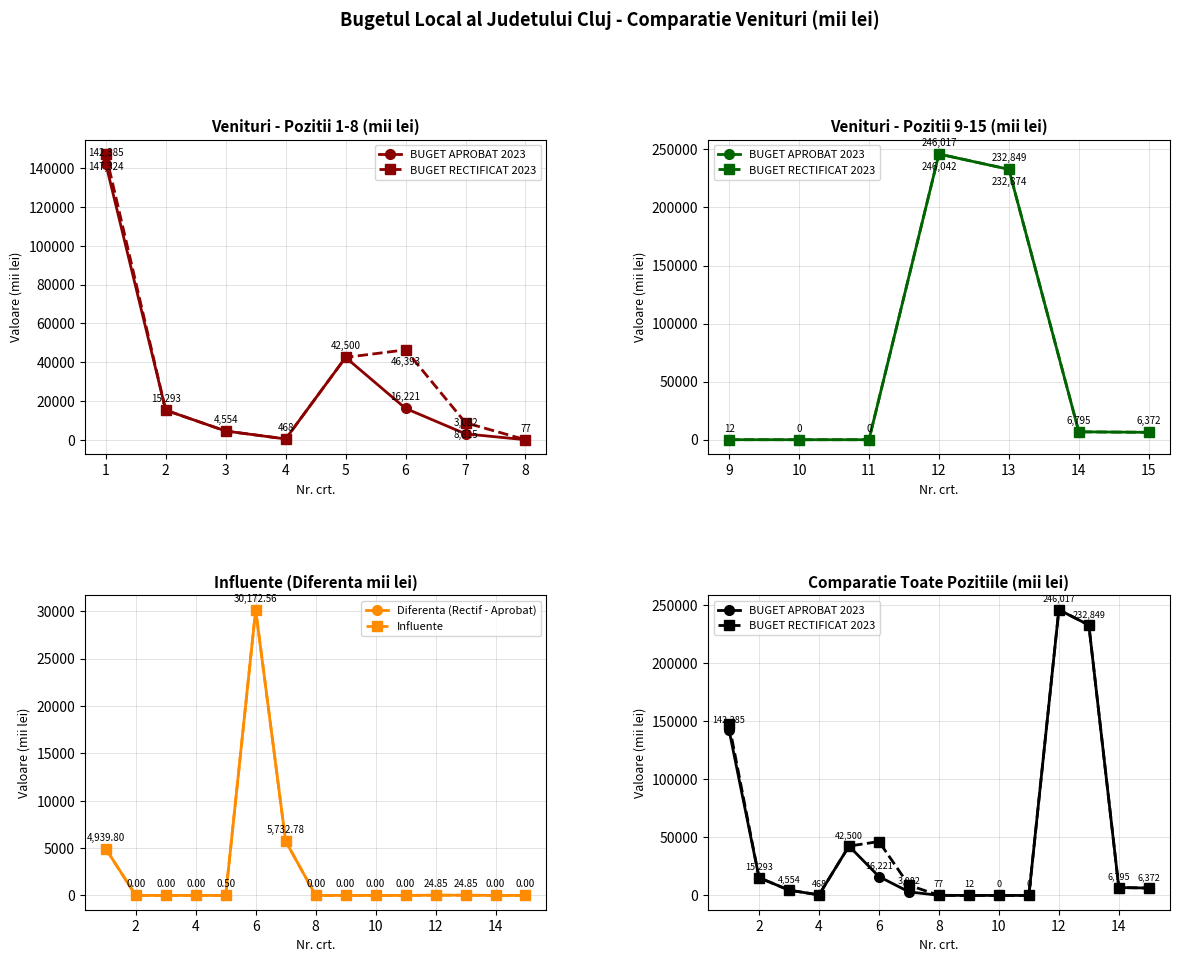

What is the difference between the maximum and second lowest values in the BUGET RECTIFICAT 2023 series?

246041.9